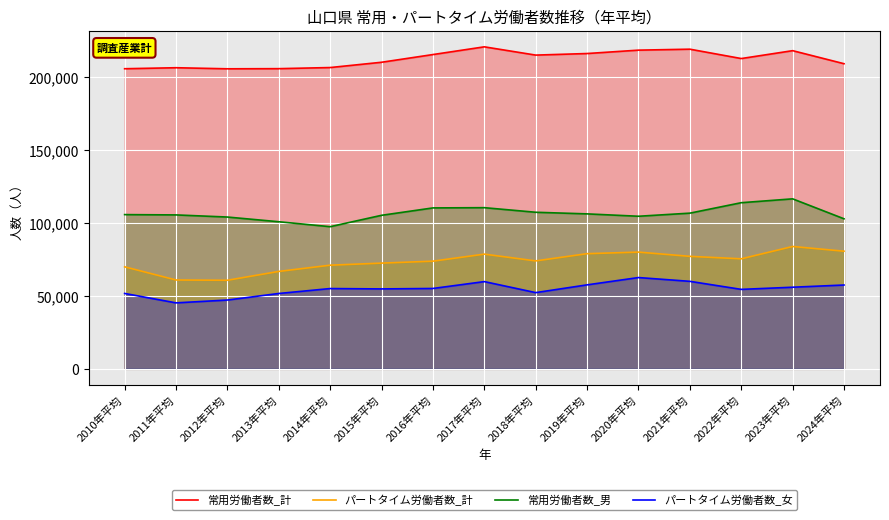

Count the number of categories in the chart.

15